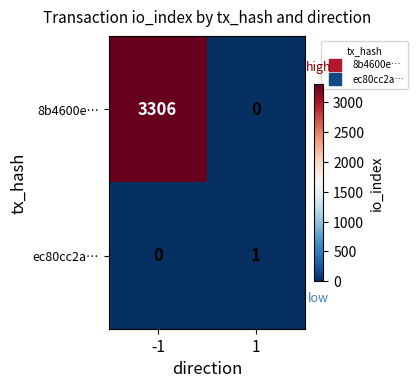

How many data points does each series have?

2